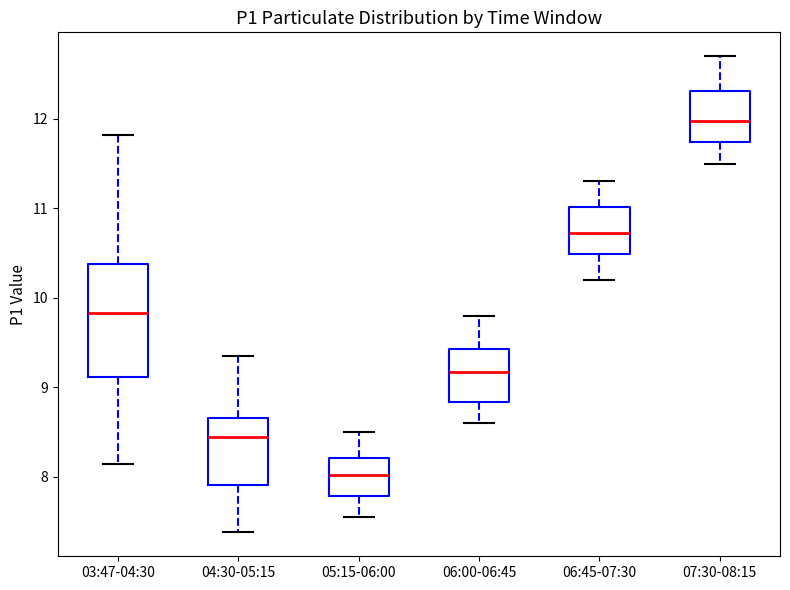

Reading left to right, transcribe this box plot: for each box, give where its median line is, the range the box spans, and where its two whiskers end, as read against the y-axis. The values are not printed on the chart, so give them approximately, as read against the axis.

03:47-04:30: median 9.8, box 9.1 to 10.4, whiskers 8.2 to 11.8
04:30-05:15: median 8.5, box 7.9 to 8.7, whiskers 7.4 to 9.4
05:15-06:00: median 8.0, box 7.8 to 8.2, whiskers 7.6 to 8.5
06:00-06:45: median 9.2, box 8.8 to 9.4, whiskers 8.6 to 9.8
06:45-07:30: median 10.7, box 10.5 to 11.0, whiskers 10.2 to 11.3
07:30-08:15: median 12.0, box 11.7 to 12.3, whiskers 11.5 to 12.7